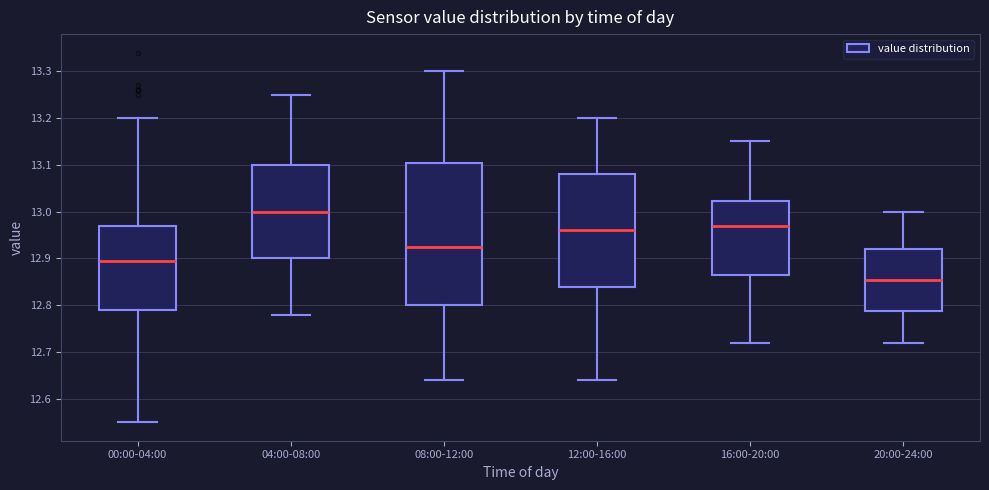

Which box has the lowest median line?

20:00-24:00